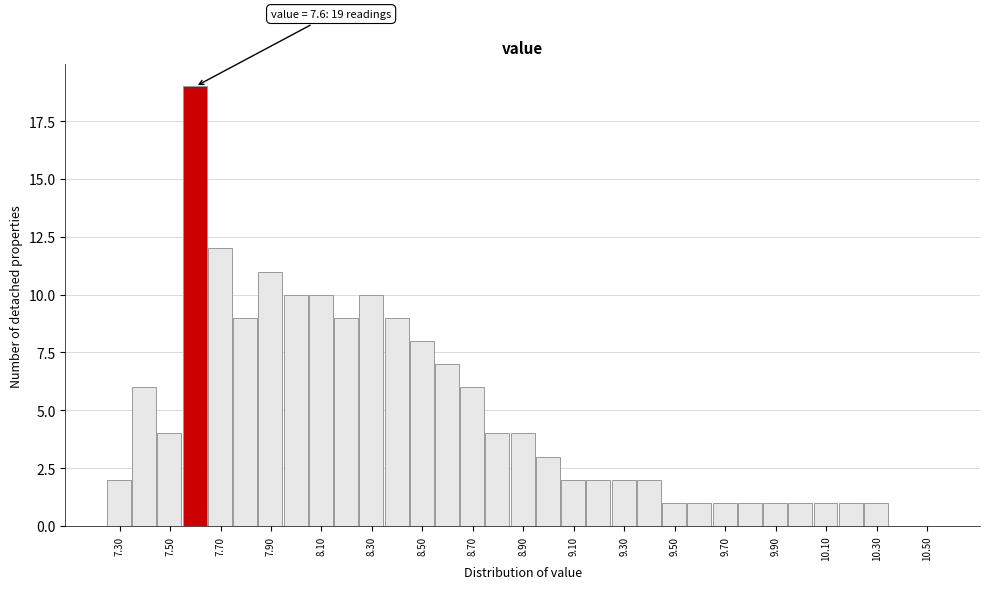

Over which range of the x-axis is the bar tallest?

7.55 to 7.65